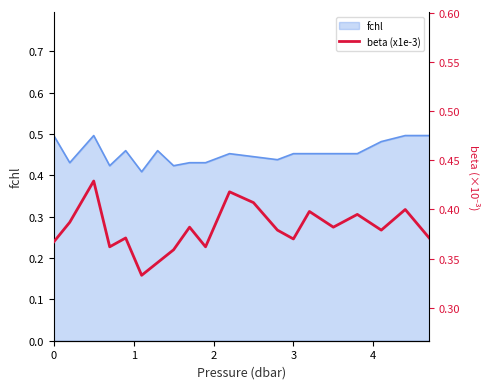

What is the average value?

0.4